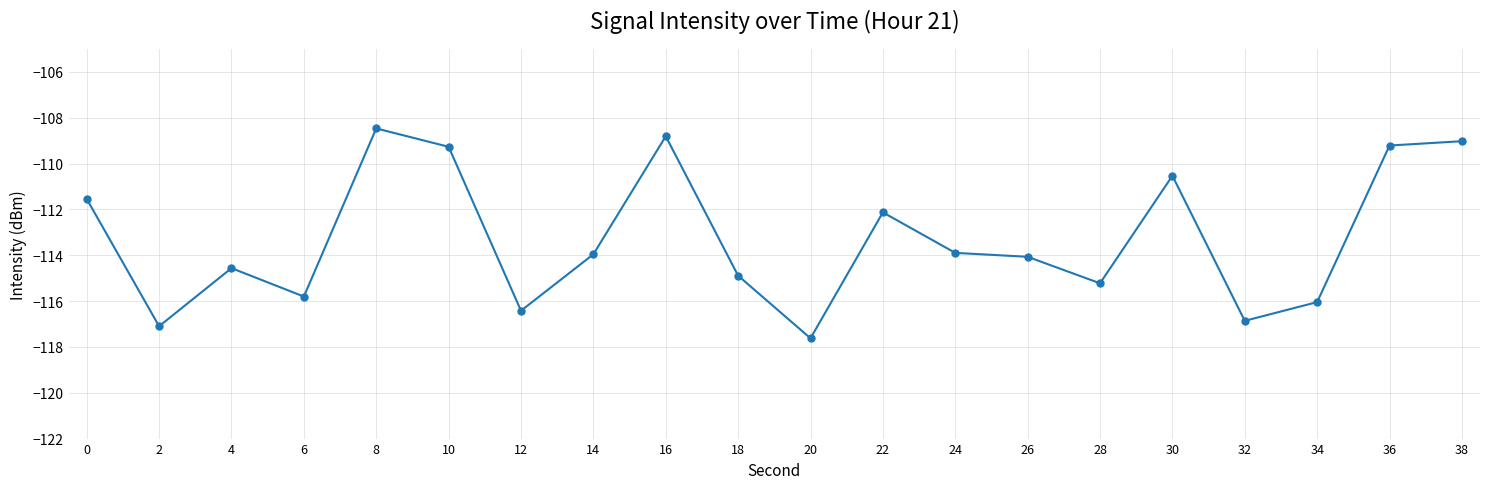

What is the change in value from 12 to 16?

+7.6